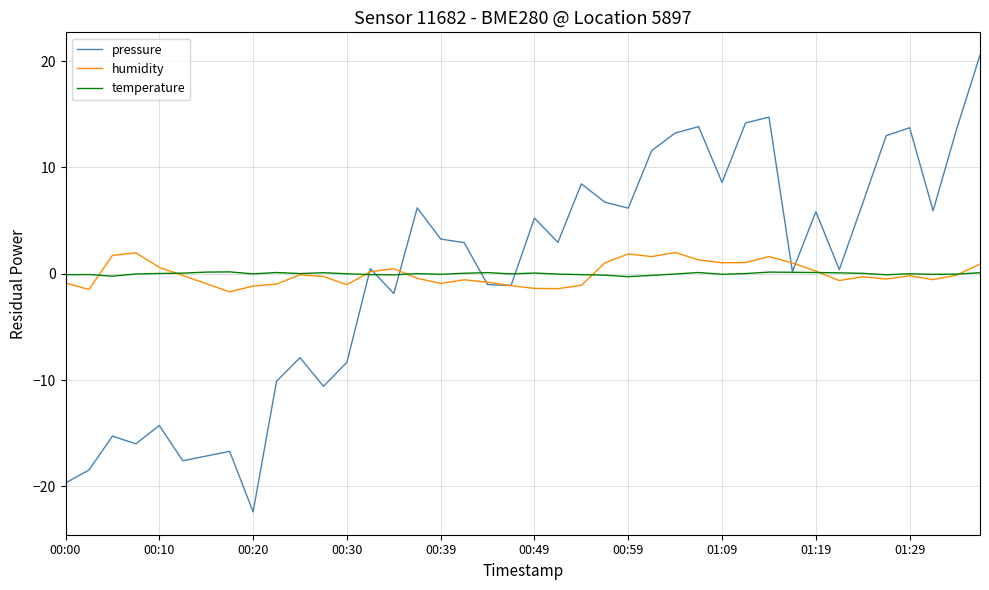

True or false: humidity has more than 2 points higher than both neighbors.

True